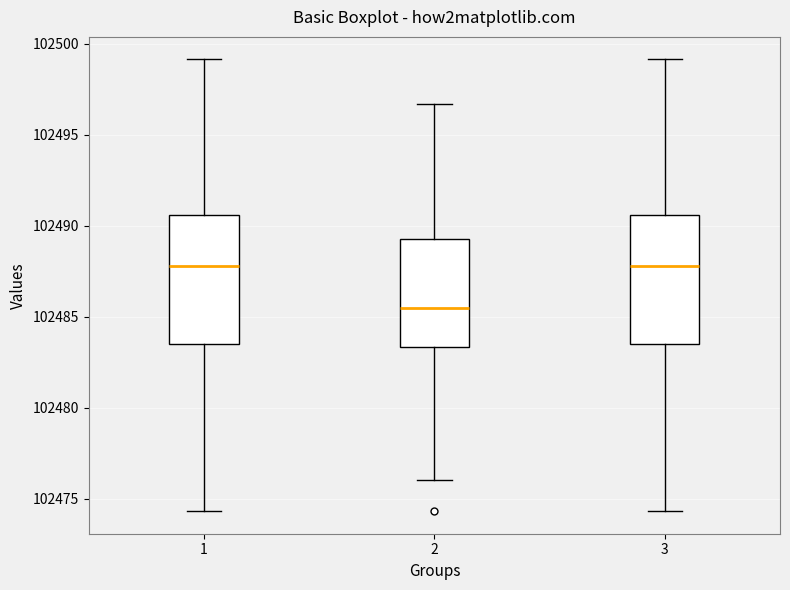

Reading left to right, read every box against the y-axis: the position of its median line, the range the box covers, and the ends of its whiskers. The values are not printed on the chart, so give them approximately, as read against the axis.

1: median 102488.0, box 102483.5 to 102490.5, whiskers 102474.5 to 102499.0
2: median 102485.5, box 102483.5 to 102489.5, whiskers 102476.0 to 102496.5
3: median 102488.0, box 102483.5 to 102490.5, whiskers 102474.5 to 102499.0